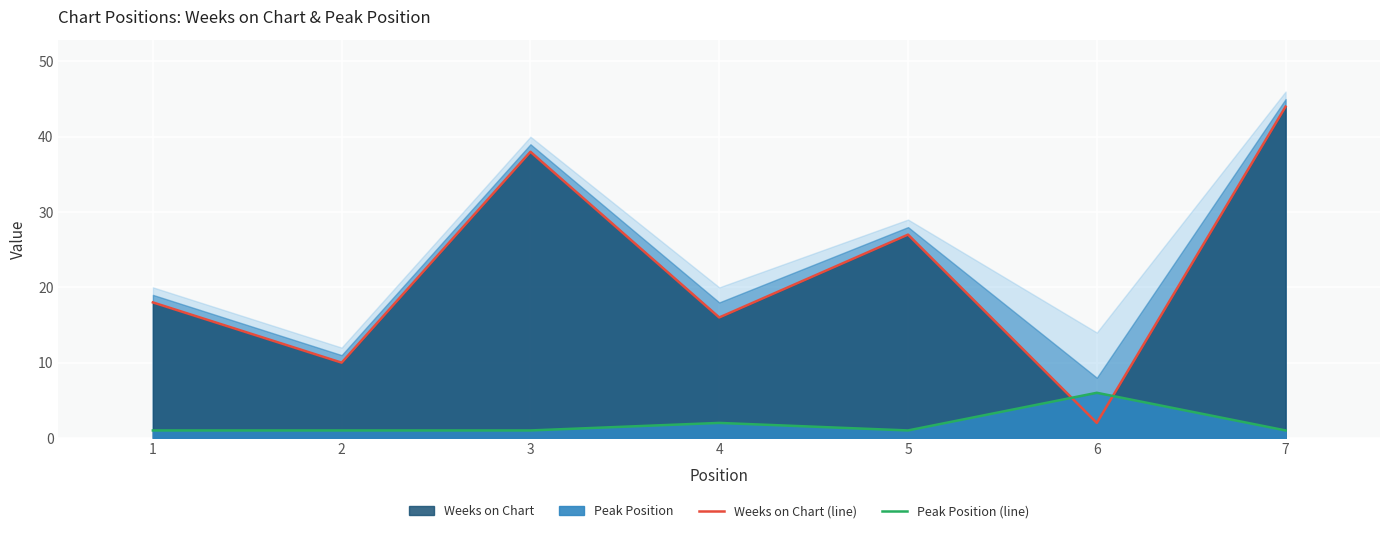

Between which two adjacent categories do Peak Position (line) and Weeks on Chart (line) first intersect?

5 and 6